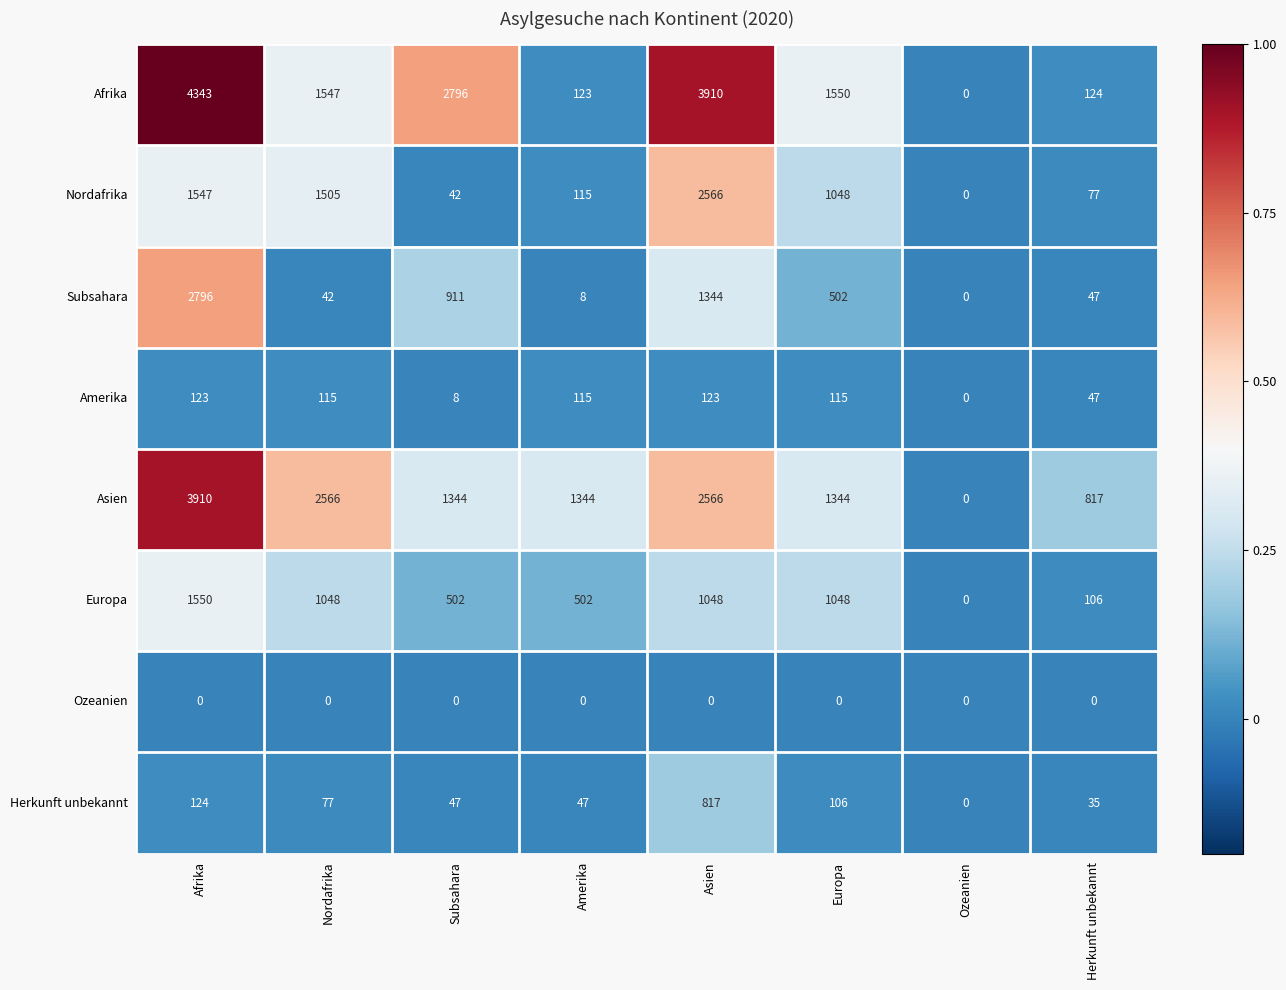

Which series has the widest spread of values?

Afrika